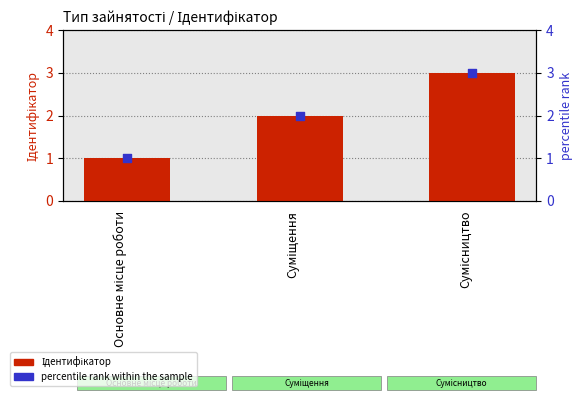

Which series has the widest spread of Y values?

Ідентифікатор